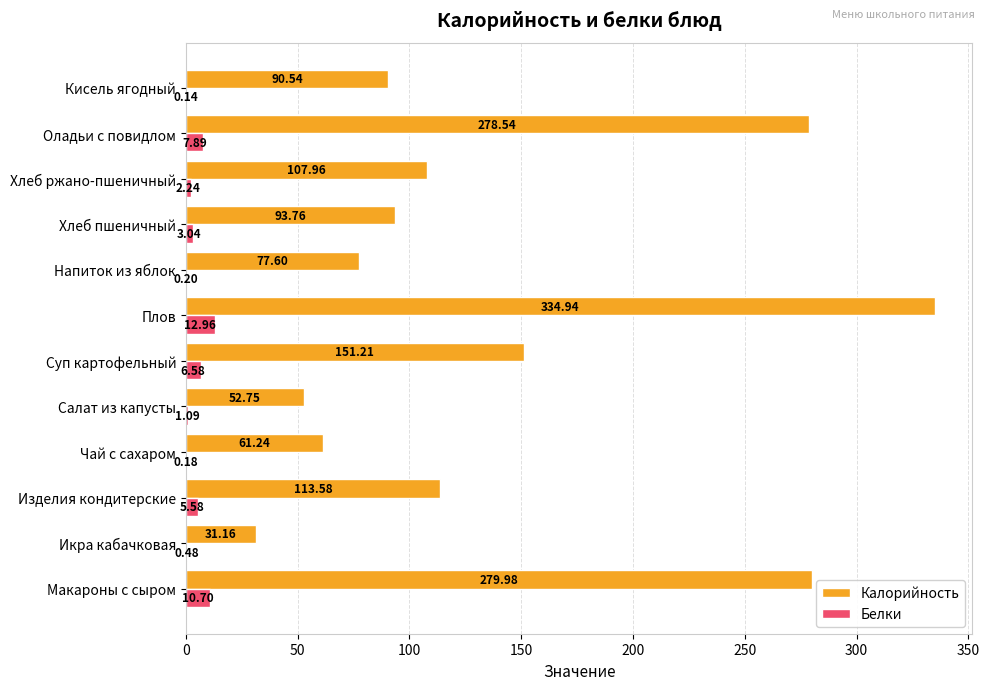

Where is Калорийность nearest to the value 183?

Суп картофельный